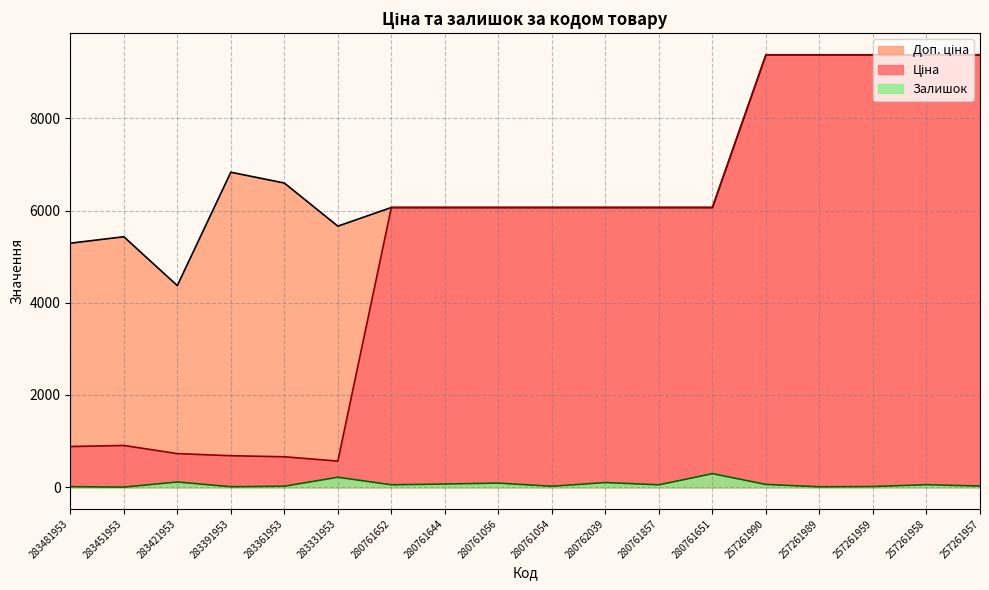

Reading left to right, what are all the values shown in this chart?

Ціна: 882.1	905.5	728.8	683.2	659.8	566.2	6067.2	6067.2	6067.2	6067.2	6067.2	6067.2	6067.2	9379.3	9379.3	9379.3	9379.3	9379.3
Доп. ціна: 5292.4	5432.8	4372.9	6831.9	6597.9	5662.1	6067.2	6067.2	6067.2	6067.2	6067.2	6067.2	6067.2	9379.3	9379.3	9379.3	9379.3	9379.3
Залишок: 12.0	2.0	113.0	10.0	21.0	216.0	52.0	69.0	89.0	20.0	101.0	52.0	294.0	60.0	9.0	15.0	54.0	25.0